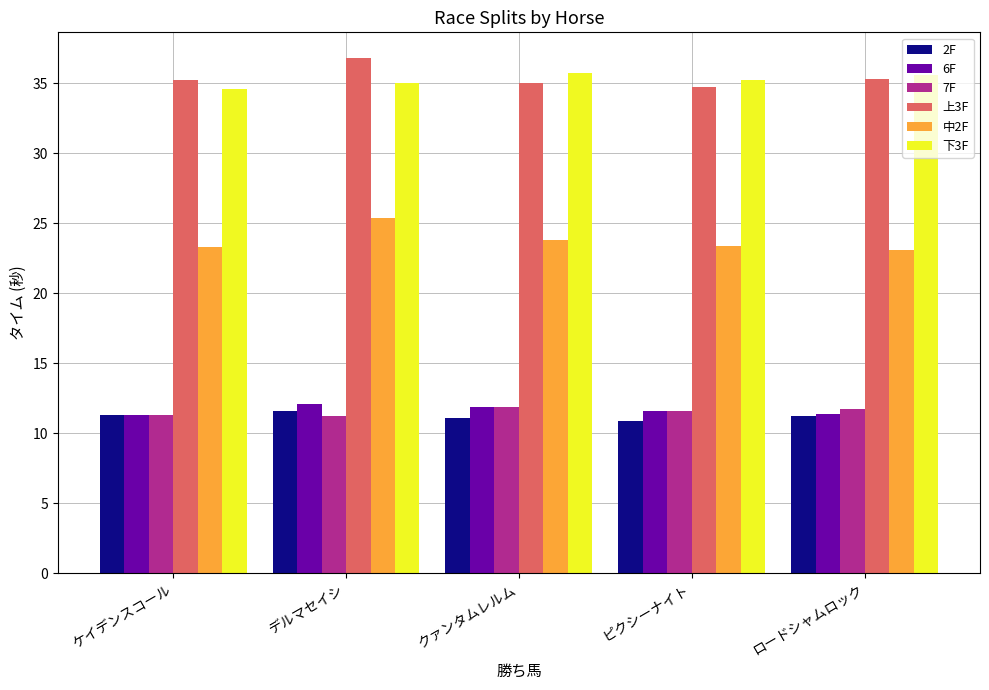

Count the 7F values in the range 11 to 12.

5